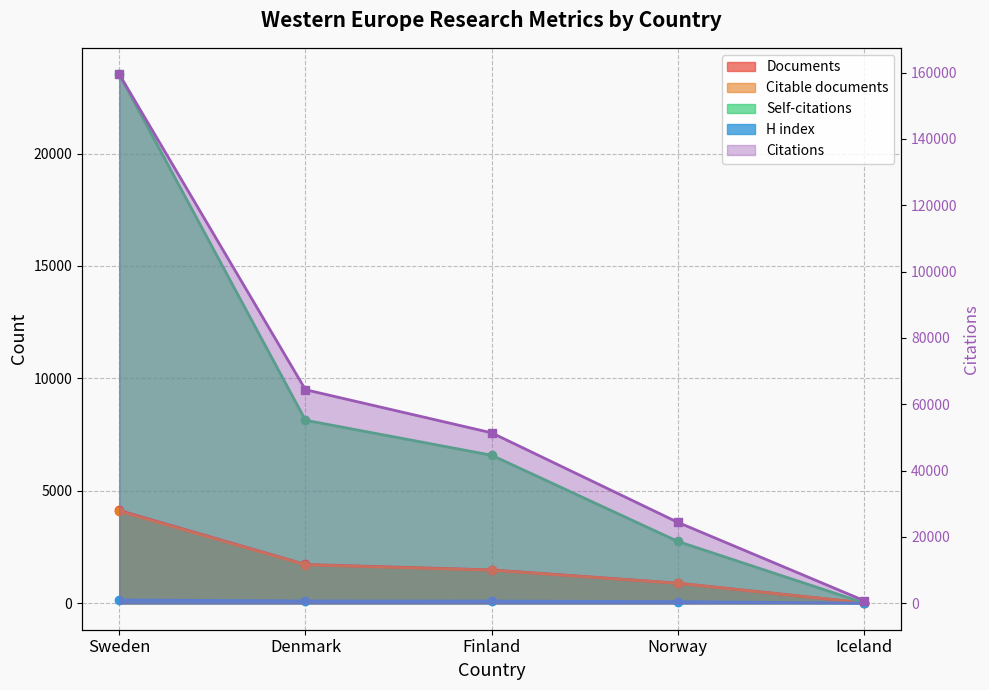

Count the number of categories in the chart.

5